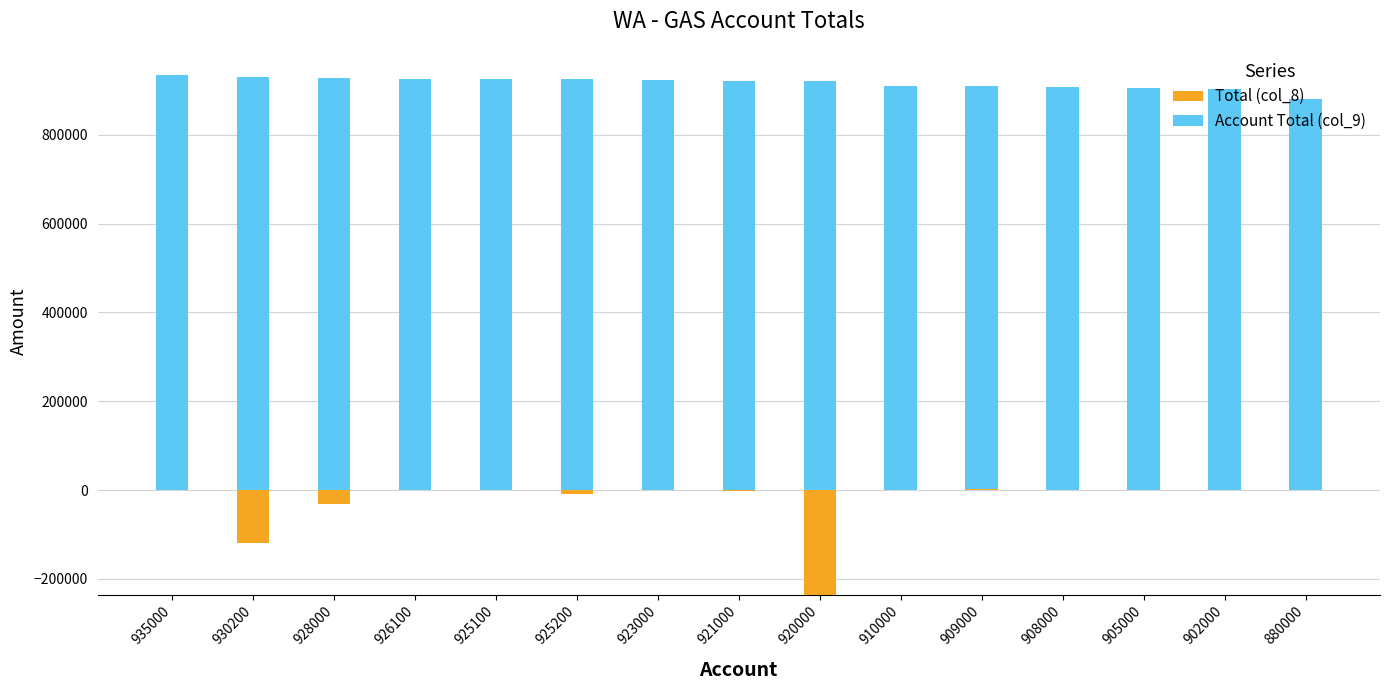

How many positive values does the Total (col_8) series have?

1